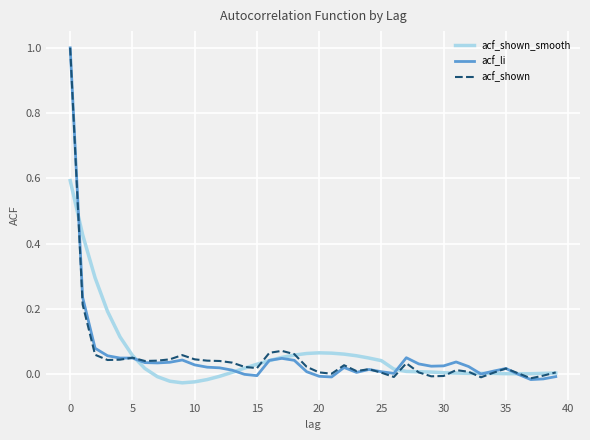

What is the sum of all acf_shown_smooth values?

2.2